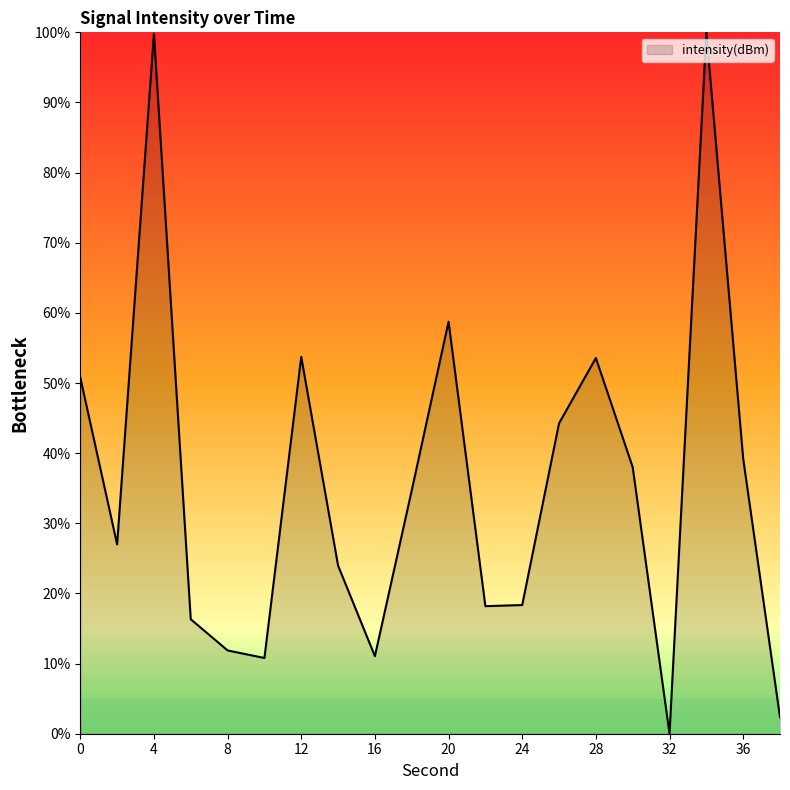

What is the maximum value shown in the chart?

100.0